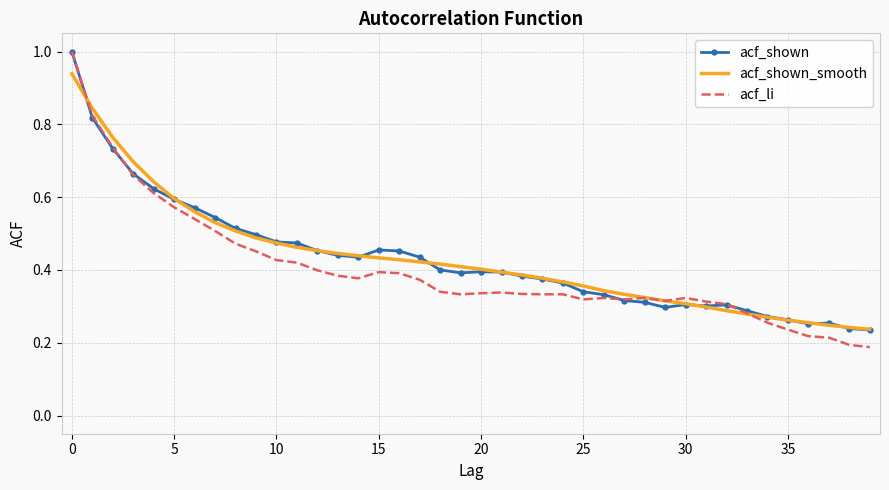

What is the maximum value shown in the chart?

1.0